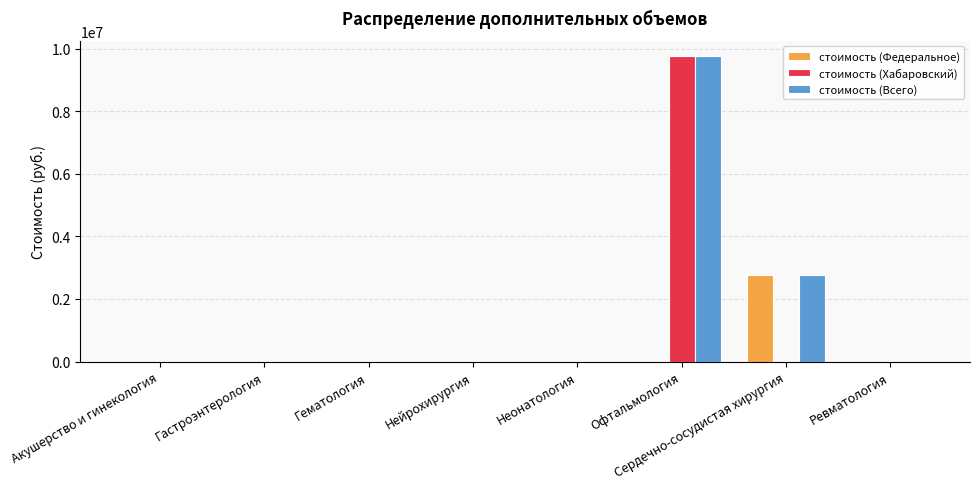

How many distinct data groups are displayed?

3